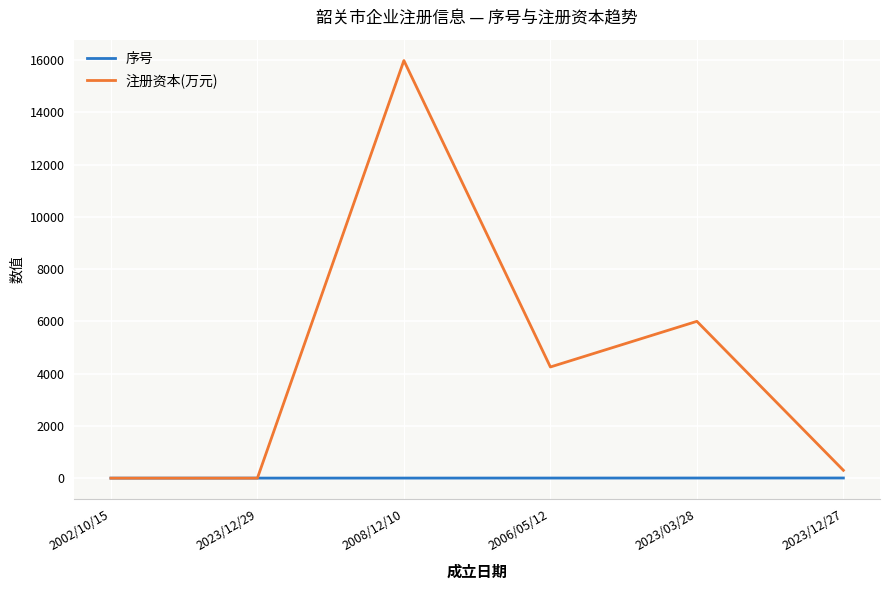

Does the chart display data point markers on the line(s)?

No